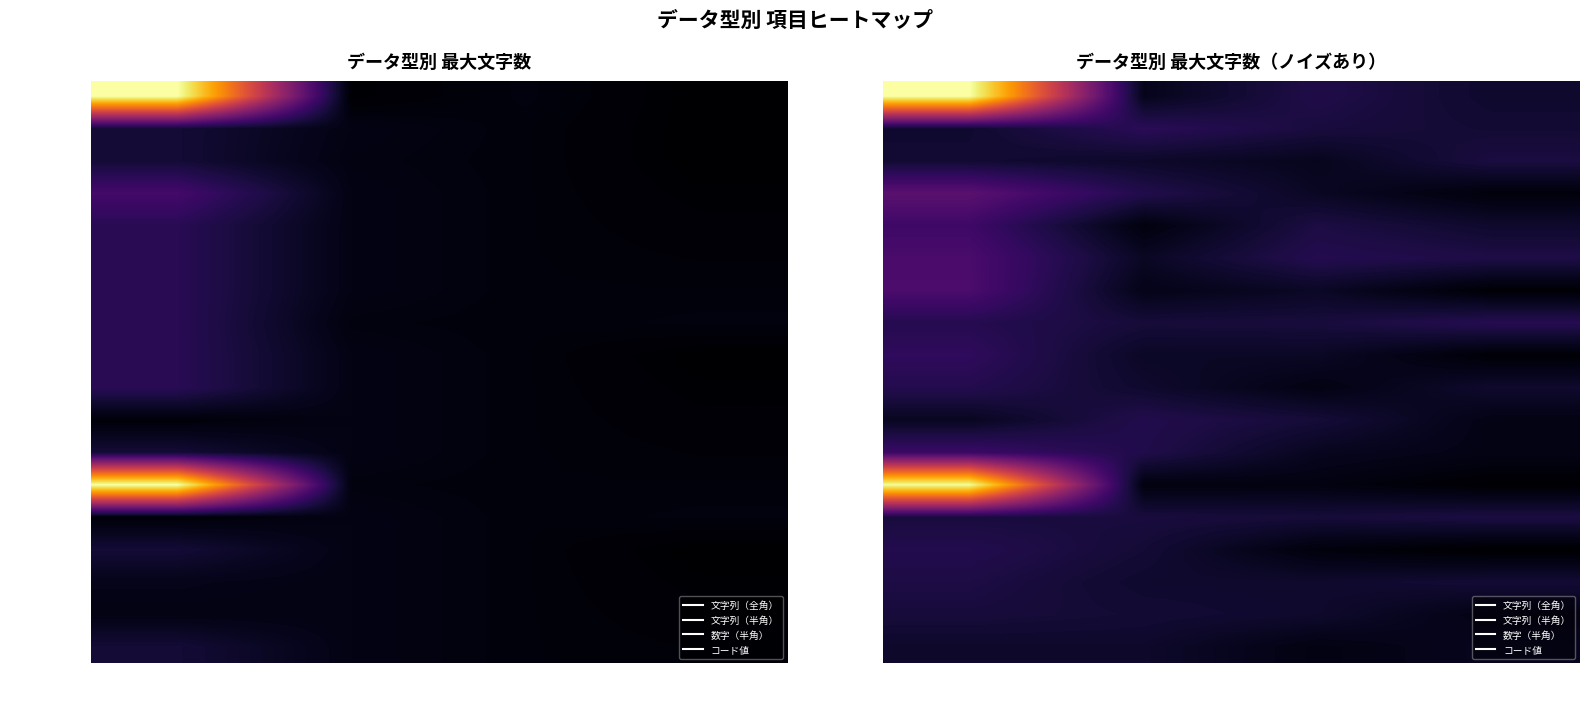

What is the sum of the 発症時期 values at コード値 and 文字列（全角）?

39.2